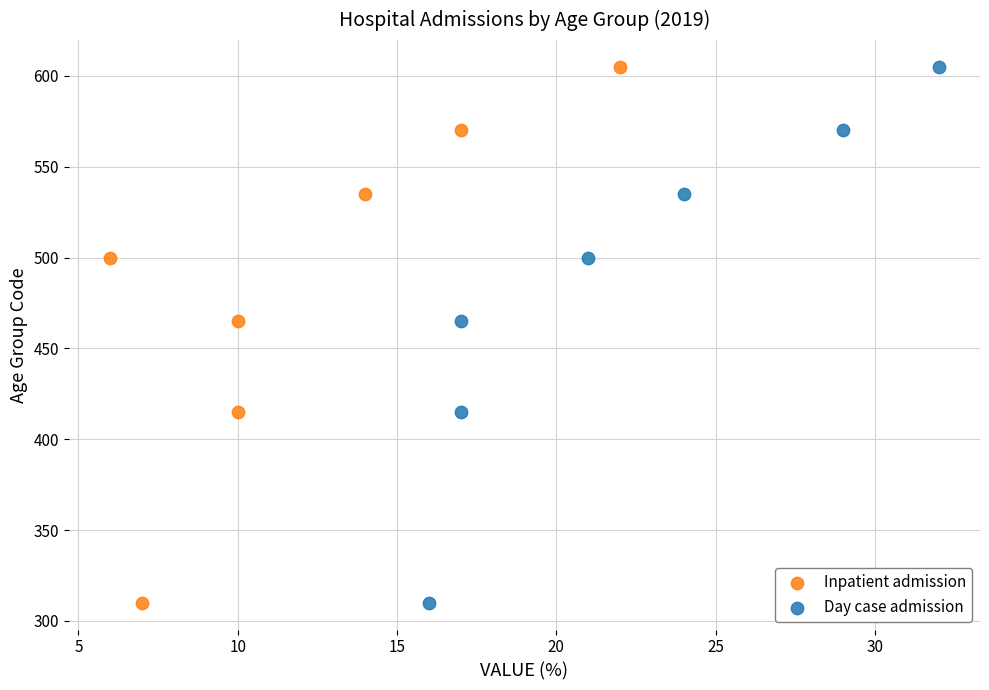

What are all the series names shown in the legend?

Inpatient admission, Day case admission